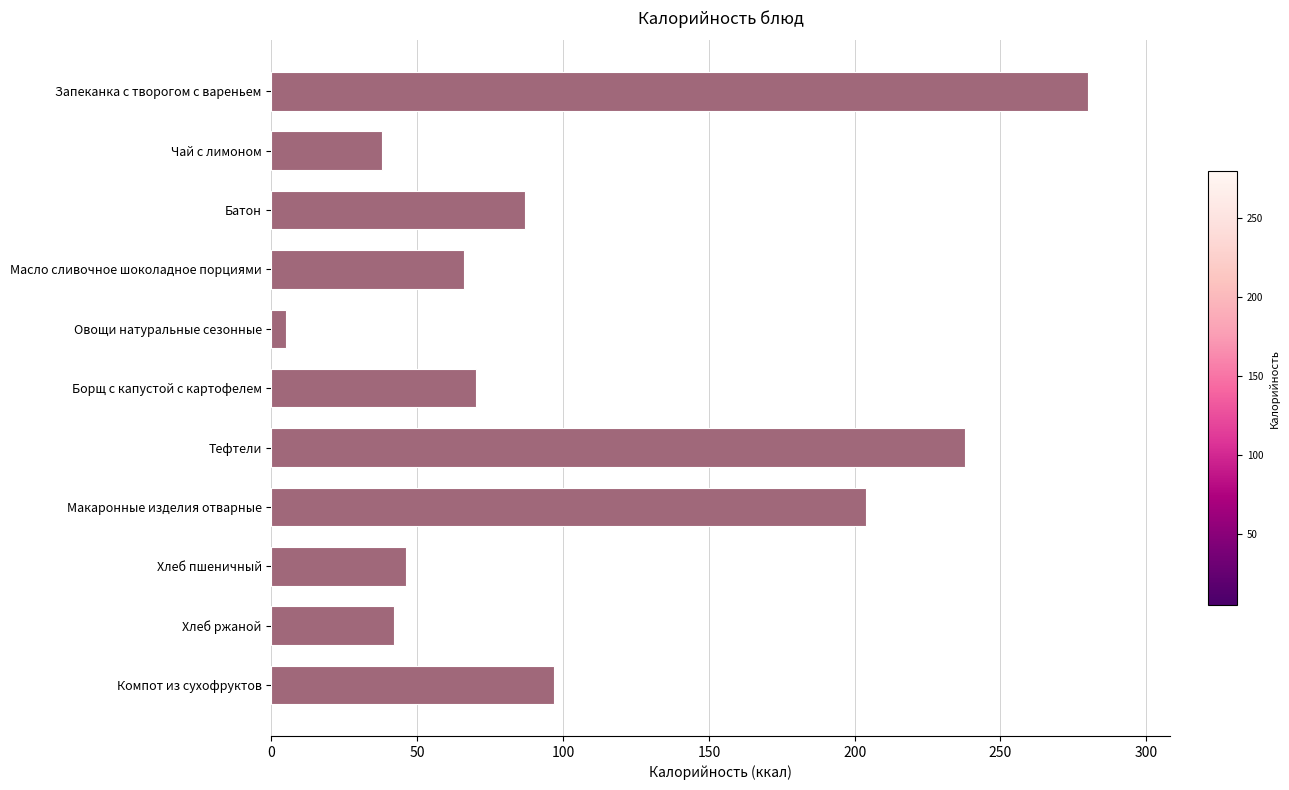

What is the sum of all values?

1173